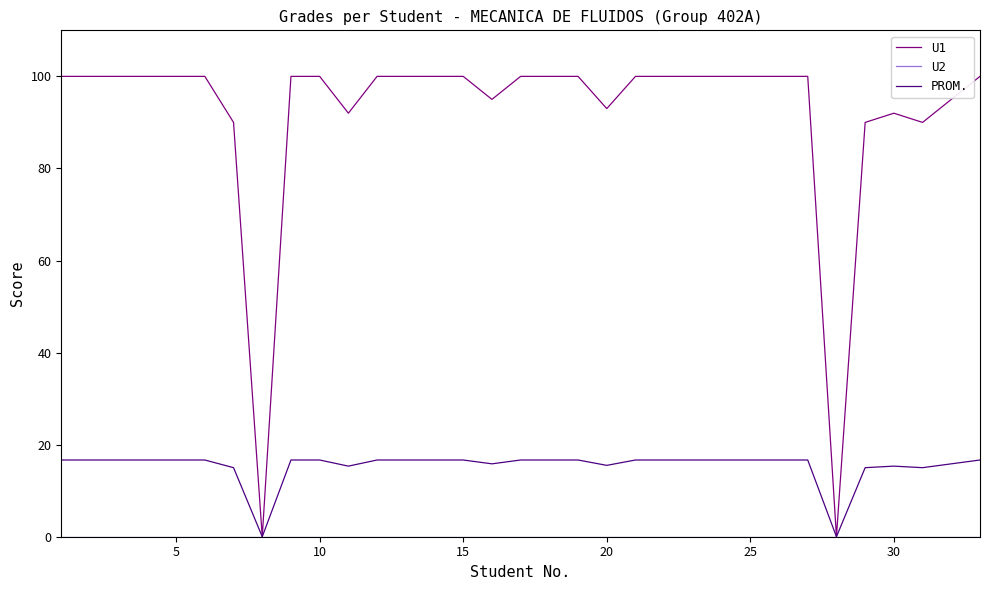

Which series has the widest spread of values?

U1